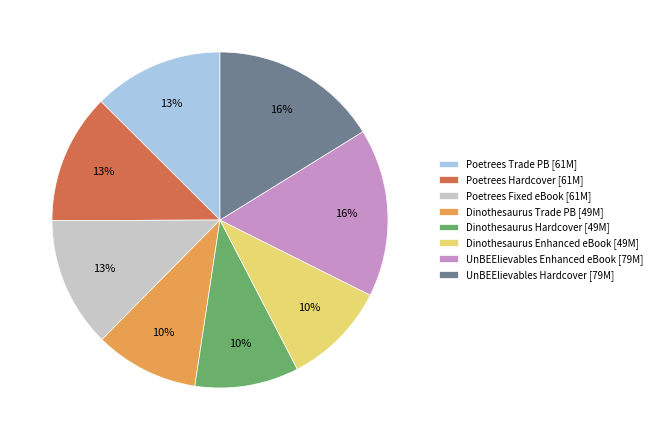

How many slices are in this pie chart?

8